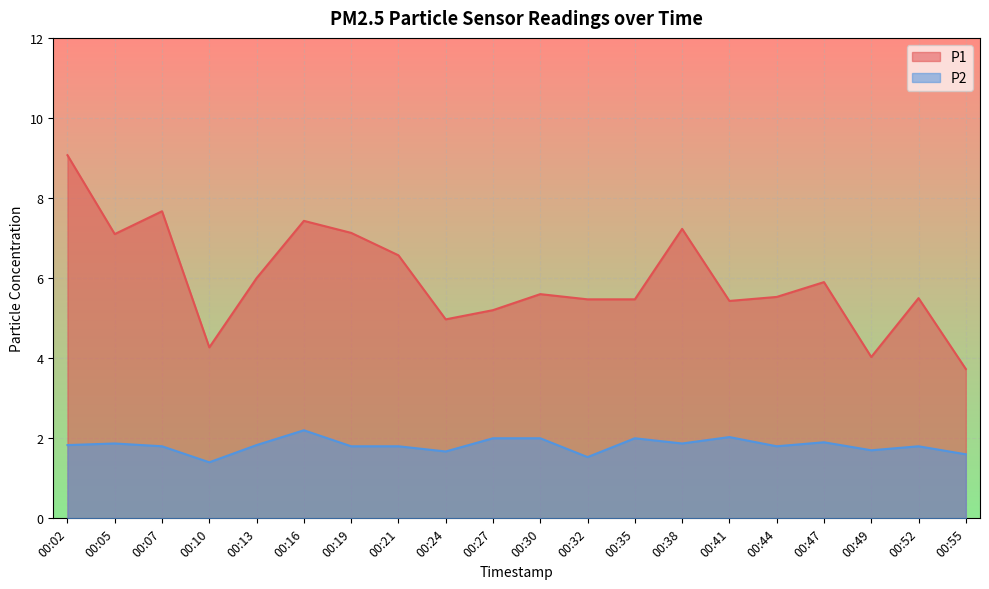

True or false: P1 and P2 cross at least once.

False